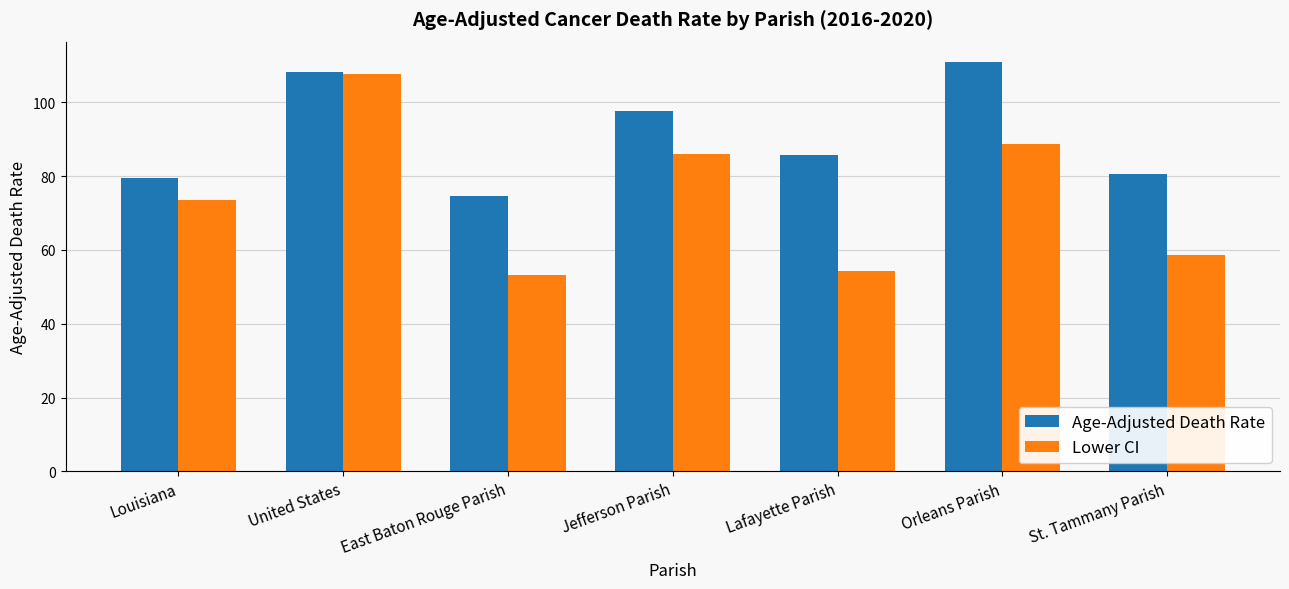

What is the label of the 5th bar from the right?

East Baton Rouge Parish